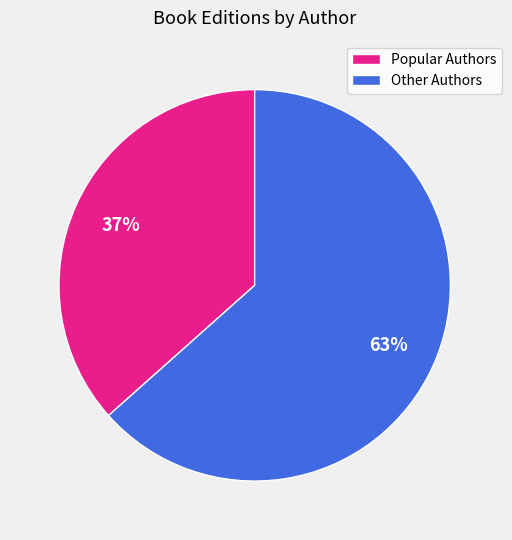

Do Popular Authors and Other Authors together represent more than half of the pie?

Yes